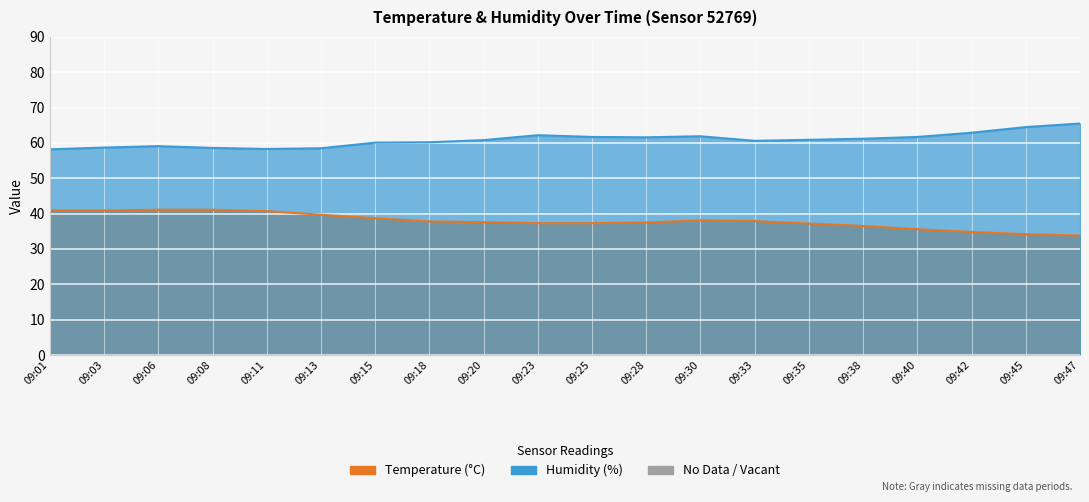

What is the approximate value of temperature at 09:11?

40.7